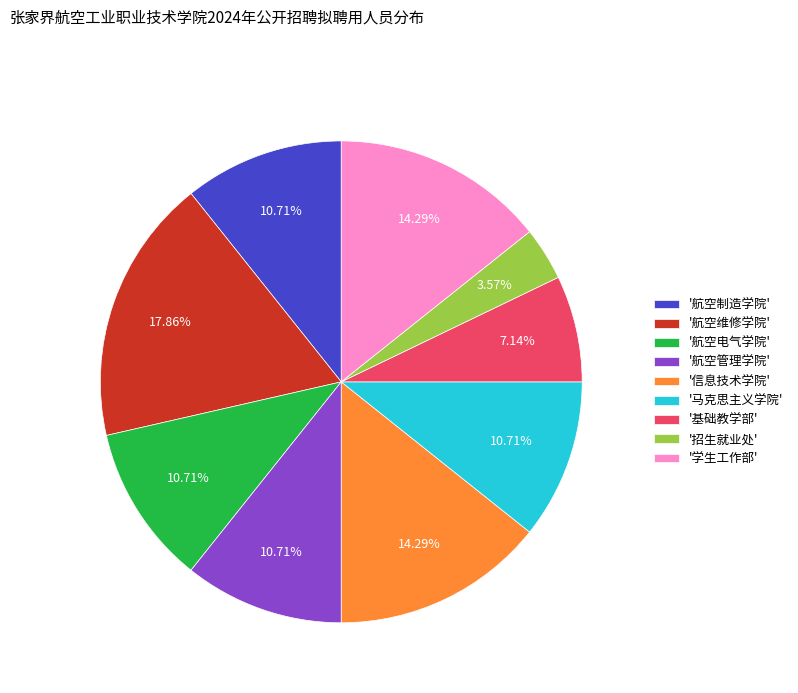

Does '航空管理学院' represent more than half of the total?

No